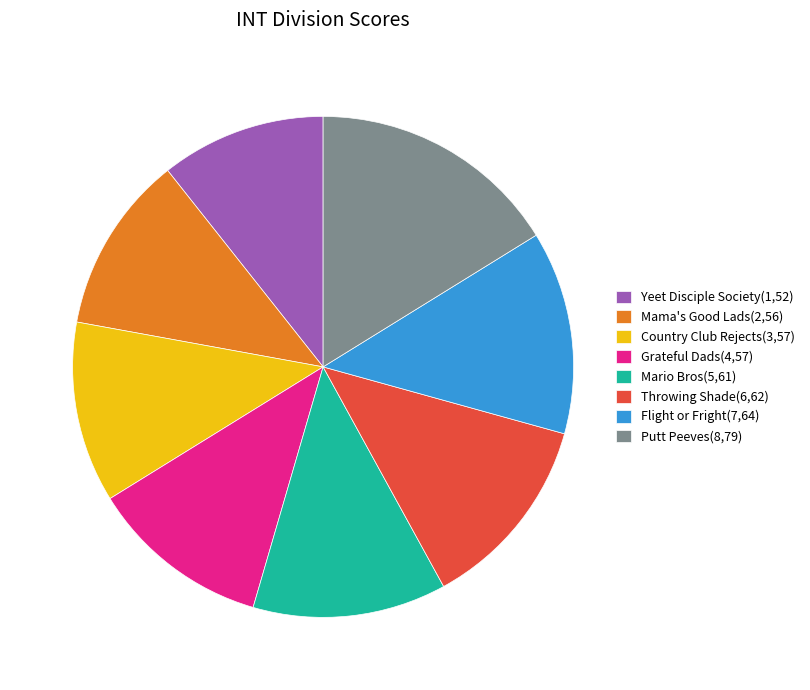

Do Flight or Fright(7,64) and Country Club Rejects(3,57) together represent more than half of the pie?

No